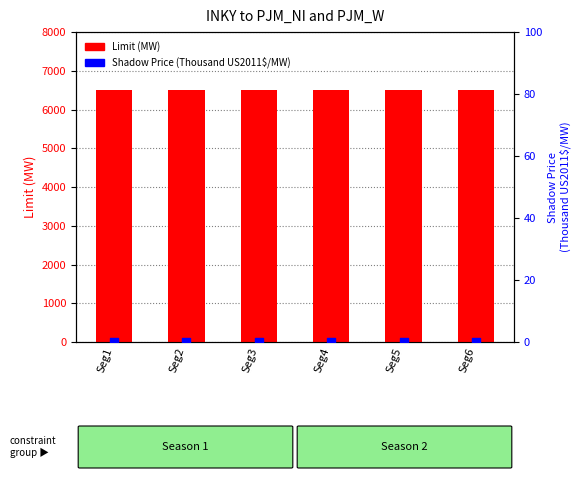

Which series reaches the maximum Y coordinate?

Limit (MW)